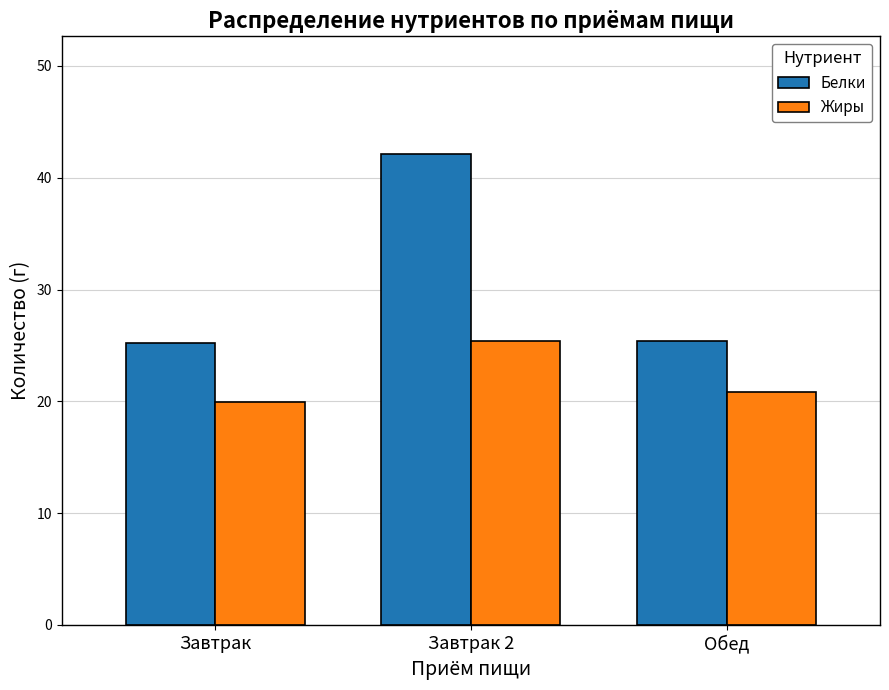

Read the Жиры value at Завтрак.

19.9